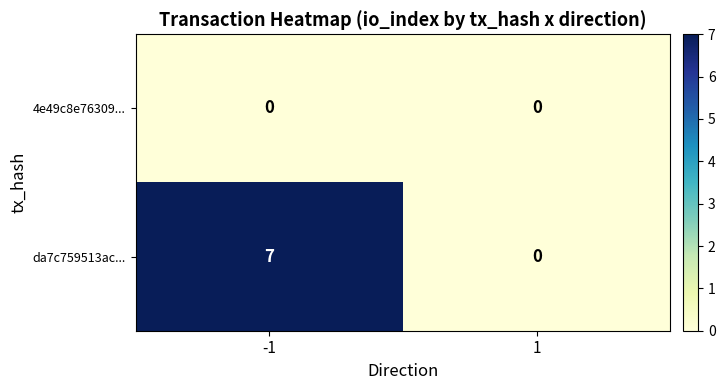

At which category is the sum across all series the highest?

-1